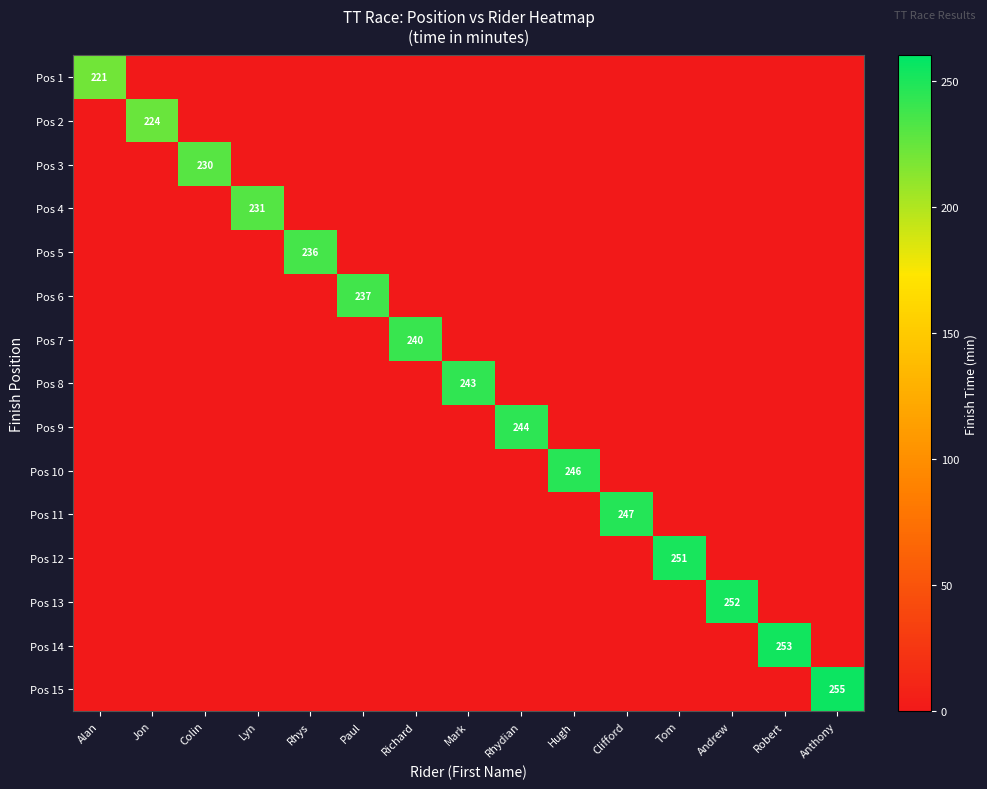

Which label corresponds to the largest value in the chart?

Anthony